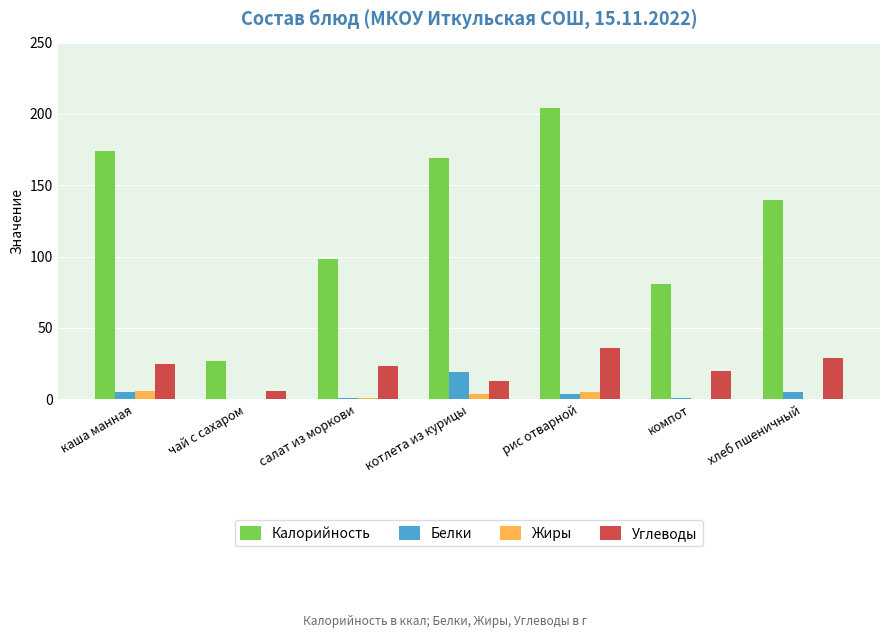

What is the sum of all Белки values?

35